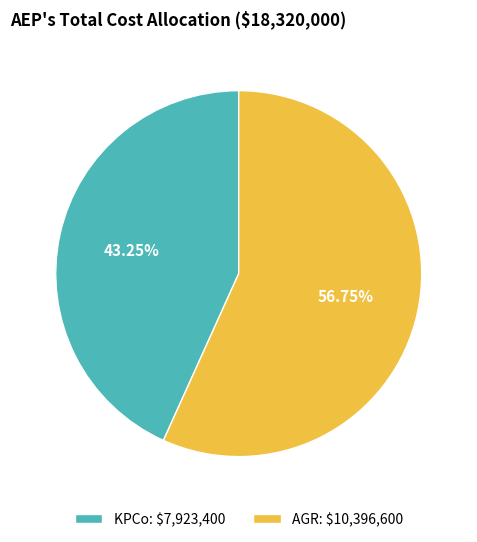

Rank the categories by value from highest to lowest.

AGR, KPCo